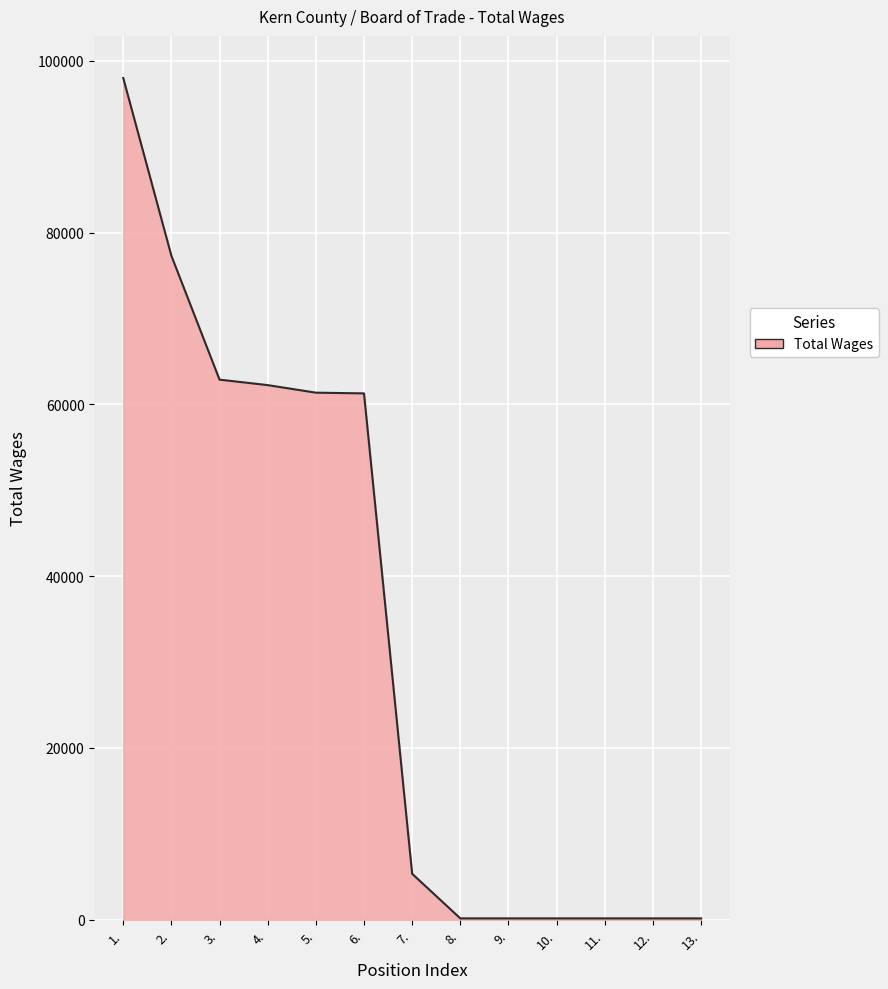

Is it true that the value at 3. is 91809?

False